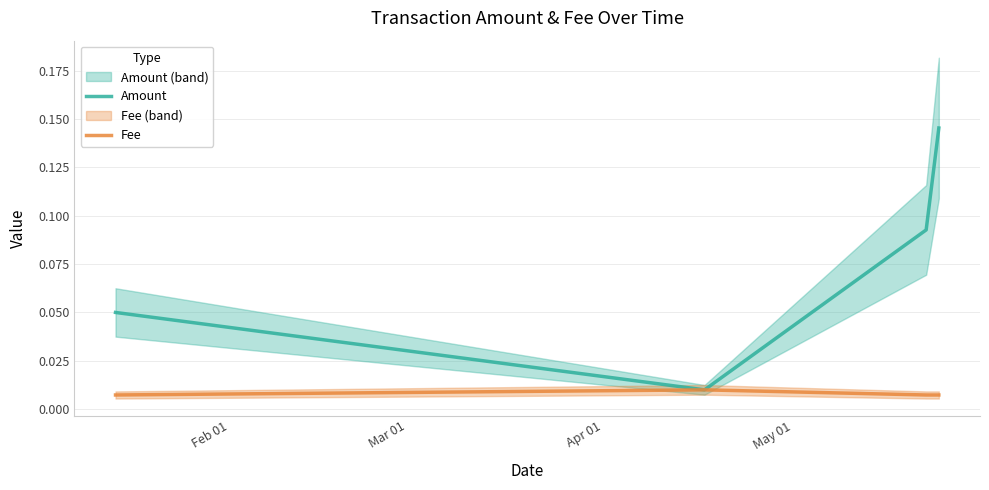

The Amount series shows 0.1 at Feb 01. True or false?

False